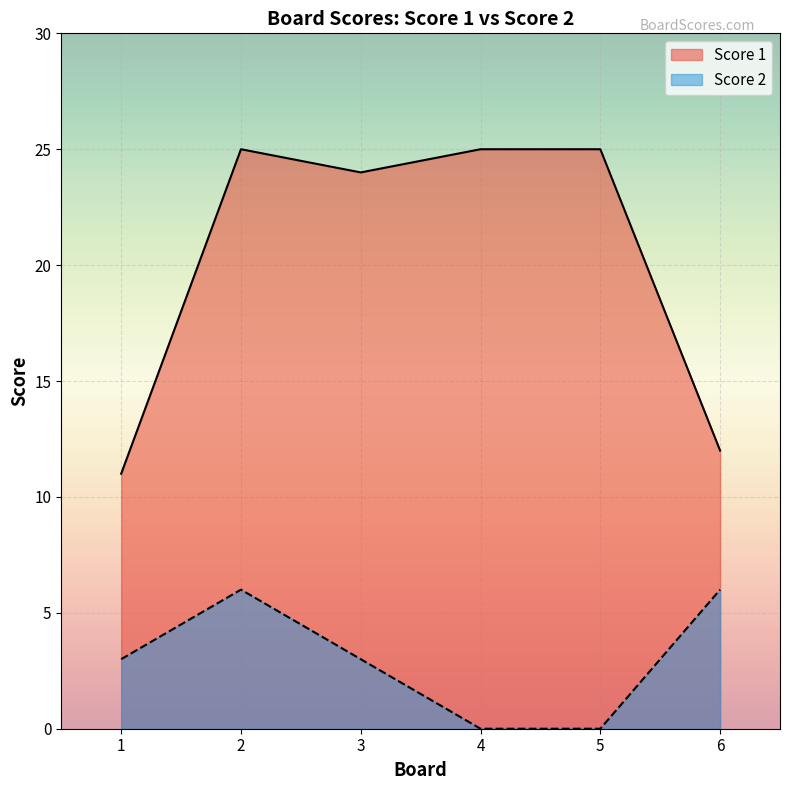

What is the sum of the Score 2 values at 2 and 5?

6